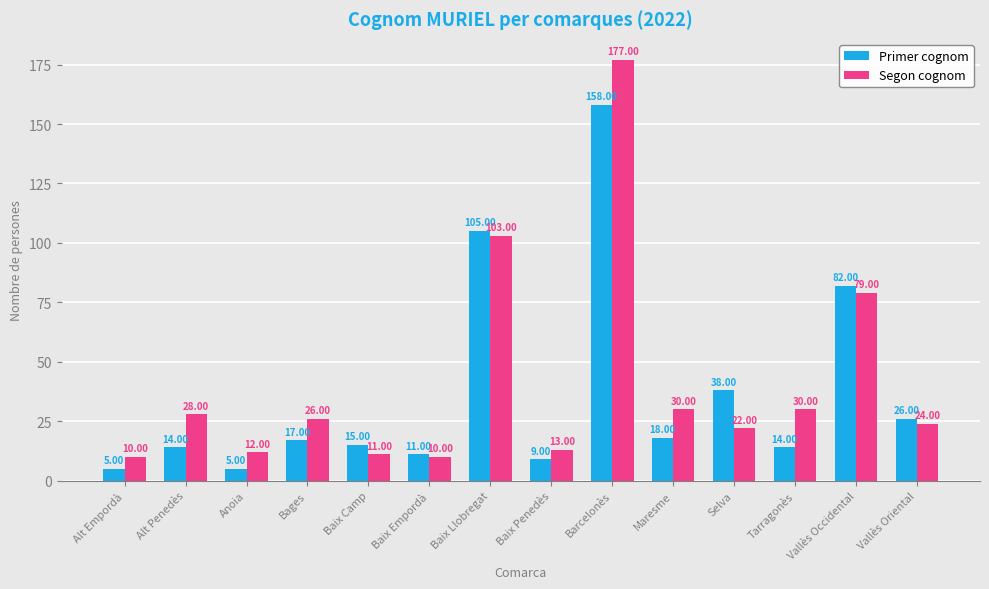

What is the value of the Primer cognom bar at the 10th from the left?

18